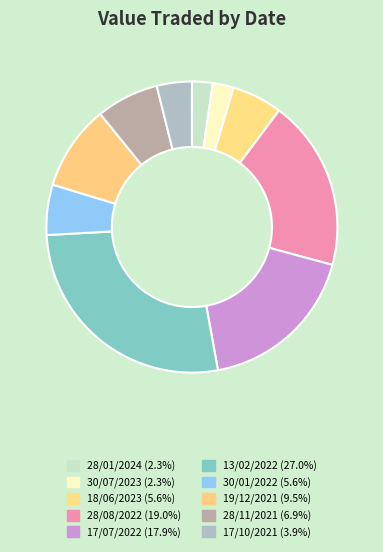

Approximately how many times larger is the value at 17/10/2021 compared to 30/01/2022?

0.7